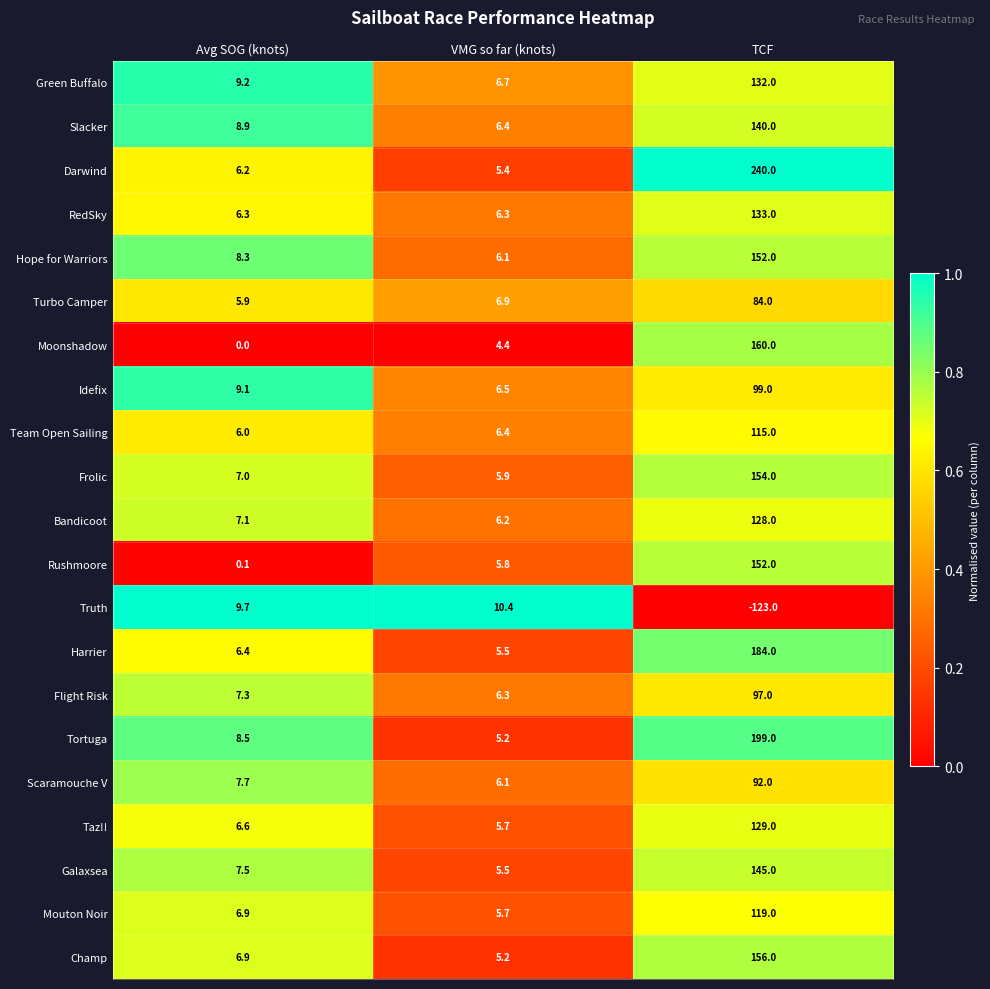

Is the value of Harrier at VMG so far (knots) greater than the value of Truth at VMG so far (knots)?

No